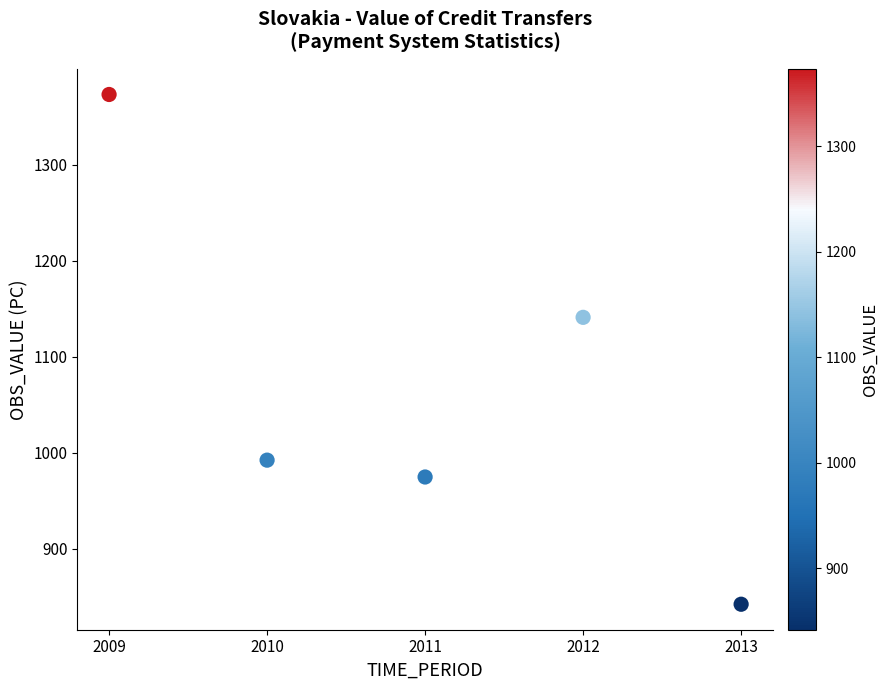

What is the range of Y values (max minus min)?

531.1